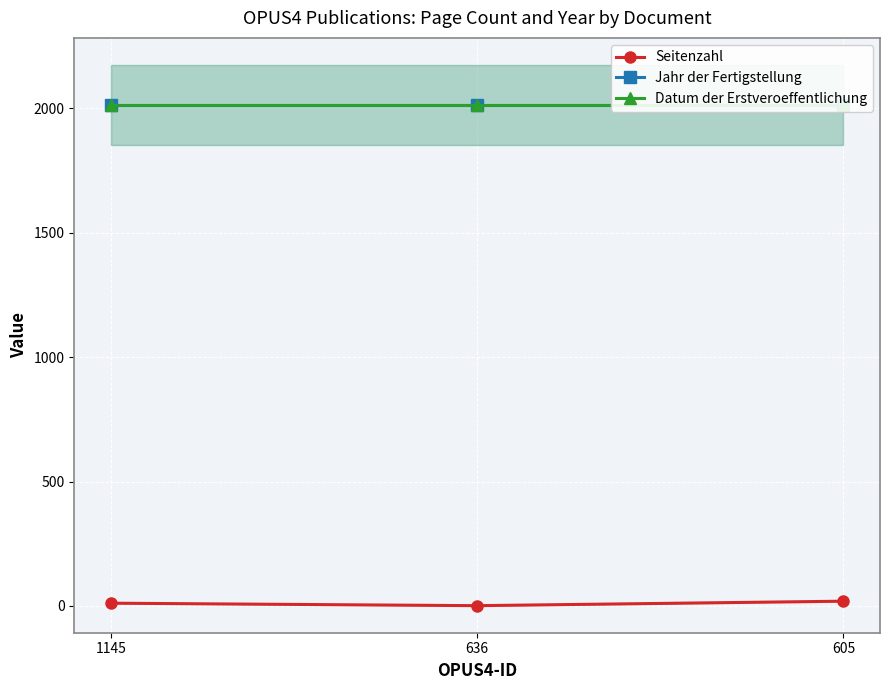

What are all the series names shown in the legend?

Seitenzahl, Jahr der Fertigstellung, Datum der Erstveroeffentlichung